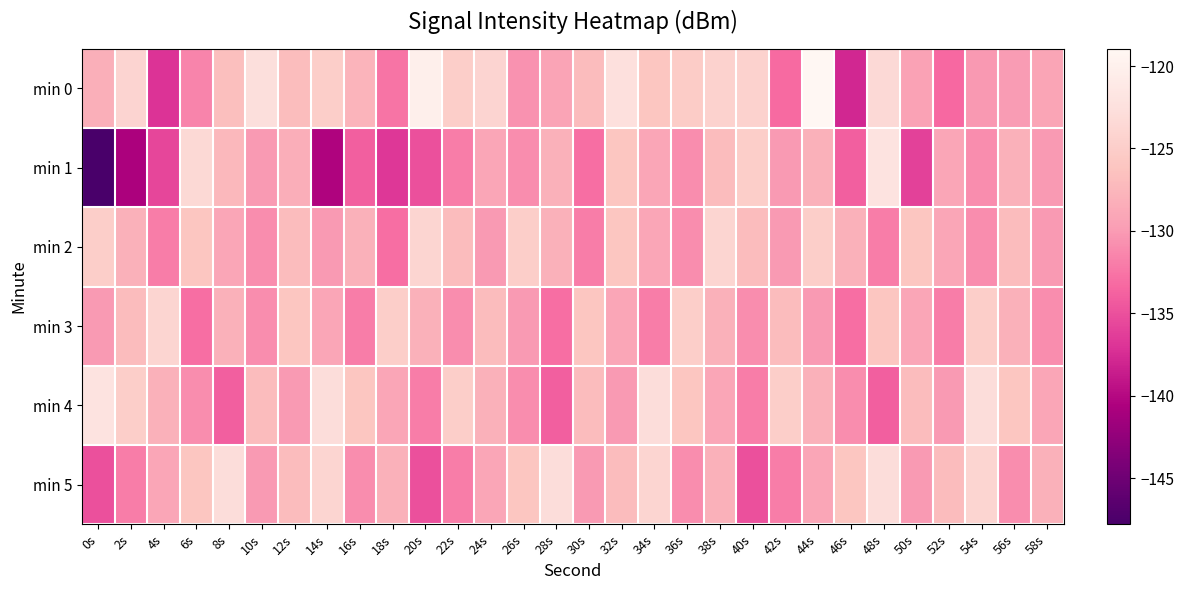

Which series has the widest spread of values?

min 1